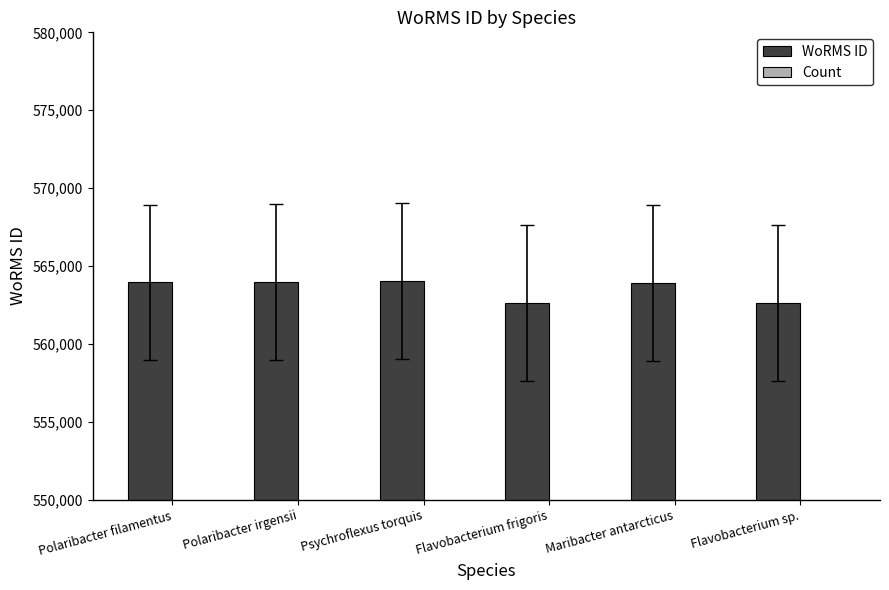

Reading right to left, list all the values displayed in this chart.

WoRMS ID: Flavobacterium sp.=562615	Maribacter antarcticus=563904	Flavobacterium frigoris=562615	Psychroflexus torquis=564025	Polaribacter irgensii=563951	Polaribacter filamentus=563948
Count: Flavobacterium sp.=5	Maribacter antarcticus=1	Flavobacterium frigoris=2	Psychroflexus torquis=2	Polaribacter irgensii=1	Polaribacter filamentus=1